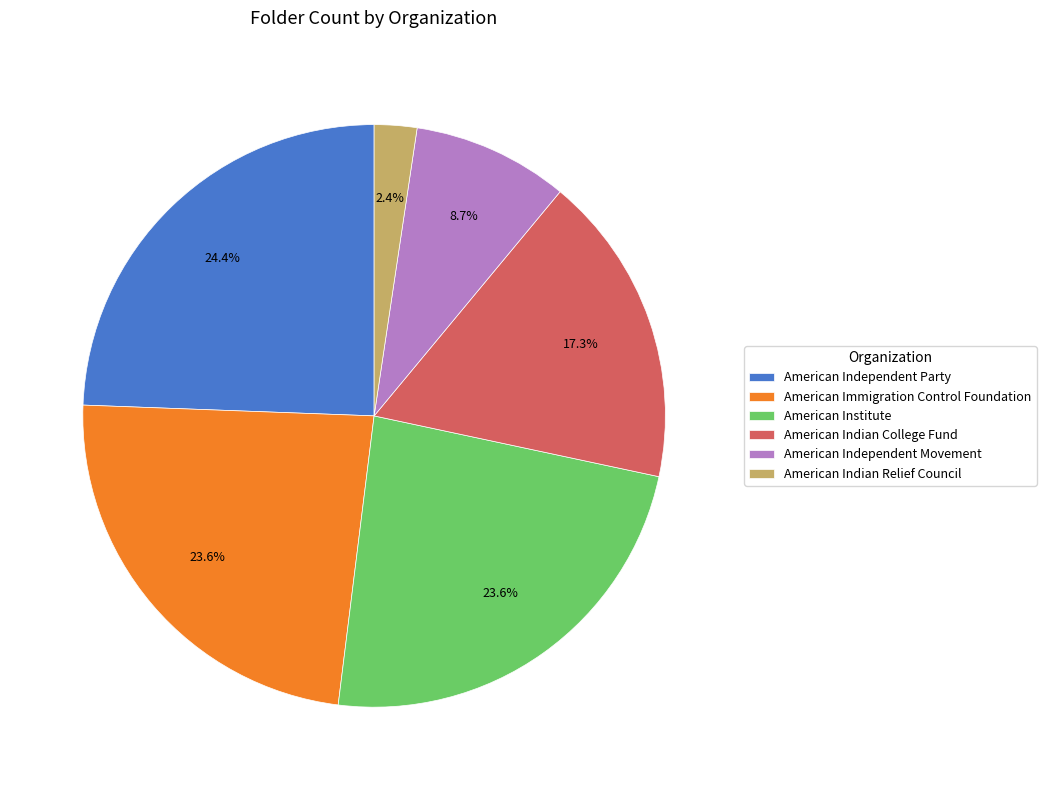

Do American Independent Party and American Immigration Control Foundation together represent more than half of the pie?

No